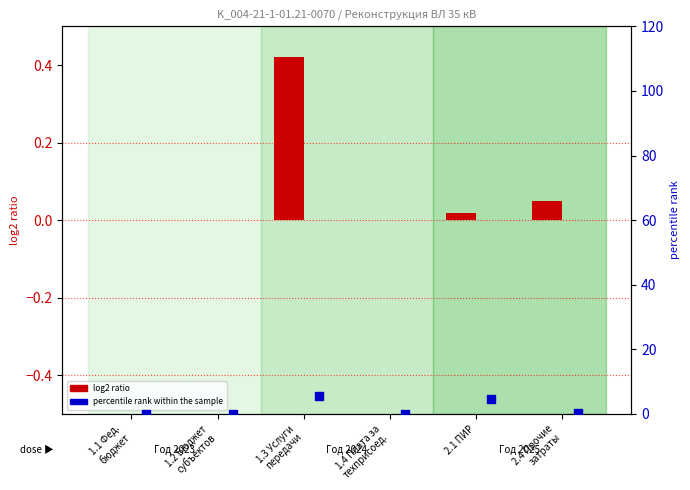

Which series has the largest Y range (max minus min)?

percentile rank within the sample